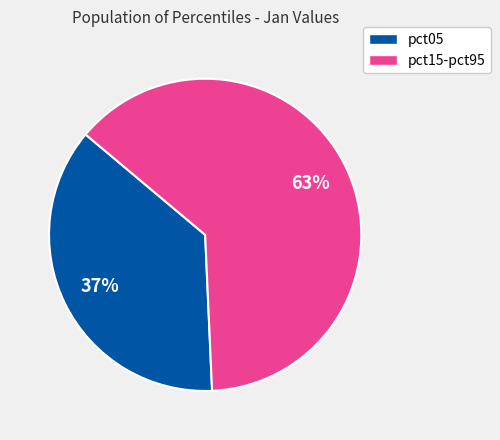

Does any single category account for the majority?

Yes